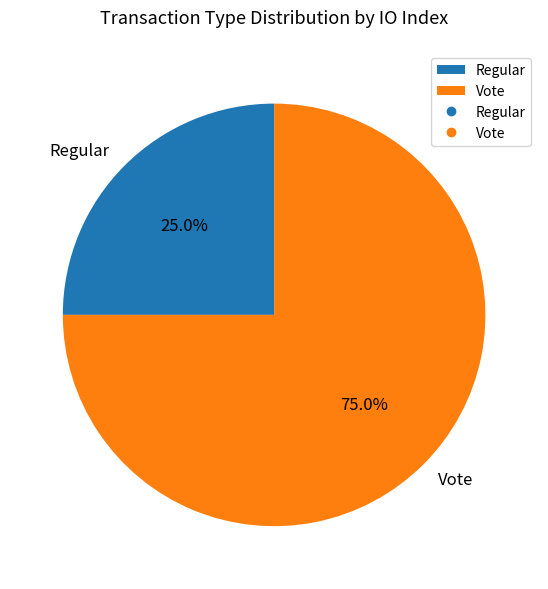

To the nearest percent, what is the combined percentage of Regular and Vote?

100%